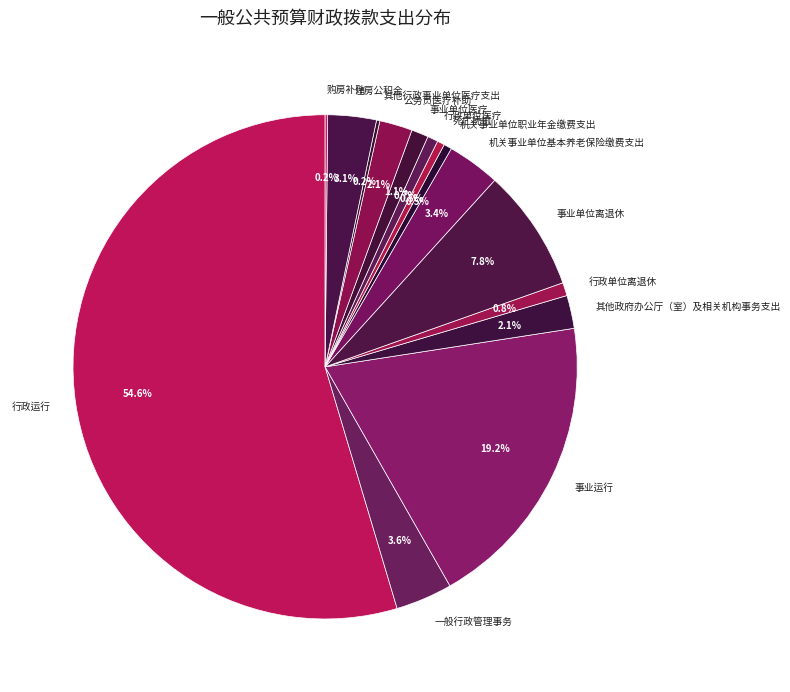

What is the smallest slice in the pie chart?

购房补贴